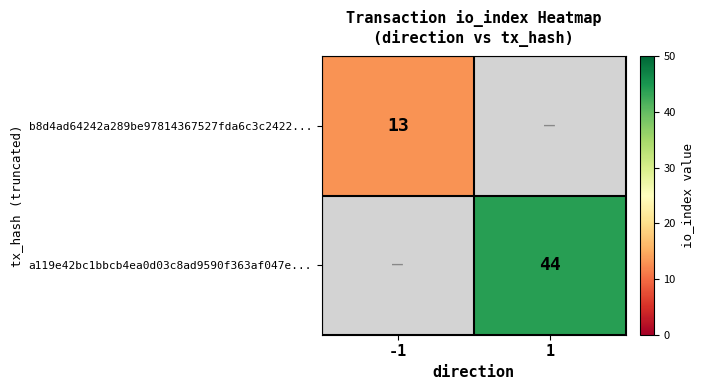

Between 1 and -1, which is larger?

-1